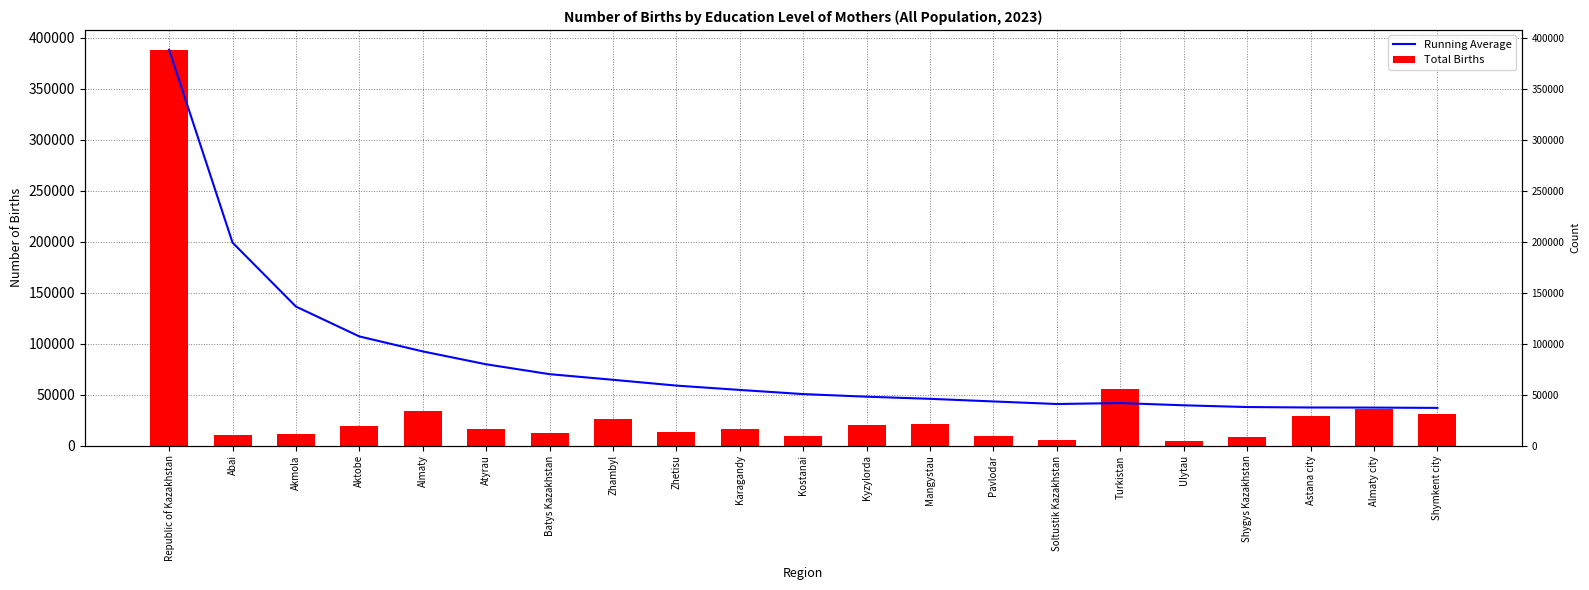

Reading left to right, extract all data points from this chart.

Running Average: Republic of Kazakhstan=388428.0	Abai=199179.0	Akmola=136419.7	Aktobe=107116.2	Almaty=92414.4	Atyrau=79770.0	Batys Kazakhstan=70090.0	Zhambyl=64562.8	Zhetisu=58869.7	Karagandy=54617.0	Kostanai=50530.9	Kyzylorda=47987.5	Mangystau=45894.6	Pavlodar=43319.1	Soltustik Kazakhstan=40801.5	Turkistan=41737.3	Ulytau=39541.9	Shygys Kazakhstan=37829.5	Astana city=37386.6	Almaty city=37291.7	Shymkent city=36993.1
Total Births: Republic of Kazakhstan=388428.0	Abai=9930.0	Akmola=10901.0	Aktobe=19206.0	Almaty=33607.0	Atyrau=16548.0	Batys Kazakhstan=12010.0	Zhambyl=25872.0	Zhetisu=13325.0	Karagandy=16343.0	Kostanai=9670.0	Kyzylorda=20010.0	Mangystau=20780.0	Pavlodar=9838.0	Soltustik Kazakhstan=5554.0	Turkistan=55775.0	Ulytau=4416.0	Shygys Kazakhstan=8718.0	Astana city=29415.0	Almaty city=35488.0	Shymkent city=31022.0